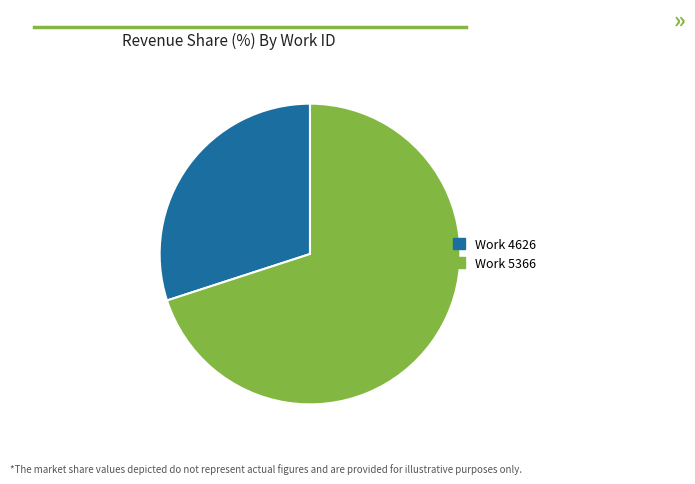

Which has a higher value, Work 5366 or Work 4626?

Work 5366